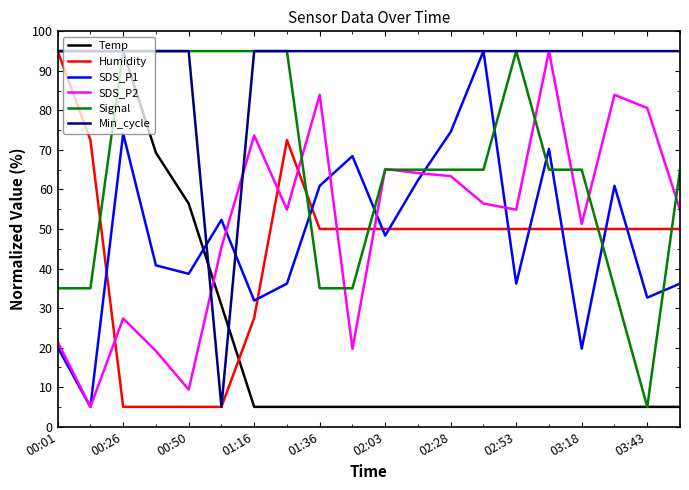

What is the maximum value for SDS_P1?

95.0